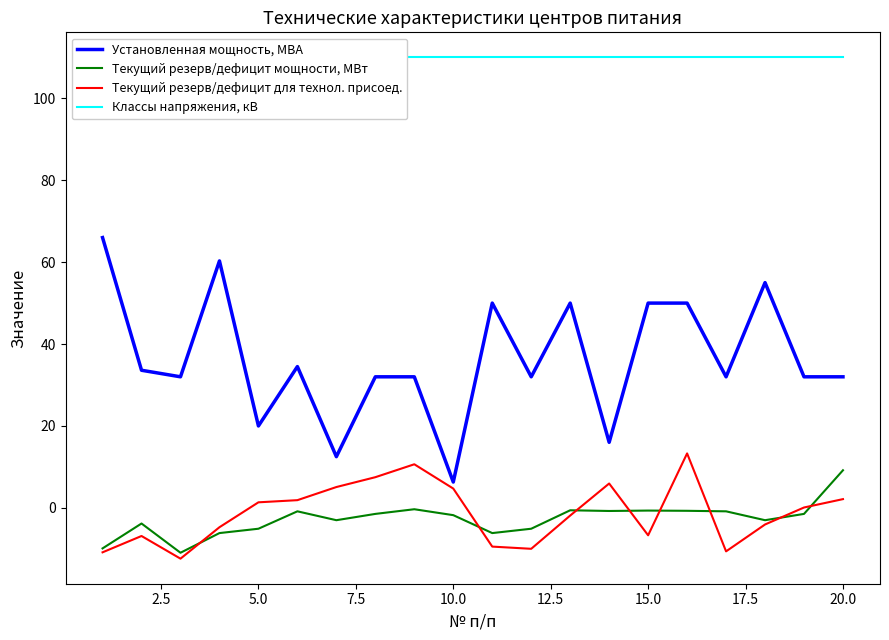

True or false: Установленная мощность, МВА and Текущий резерв/дефицит мощности, МВт intersect in this chart.

False